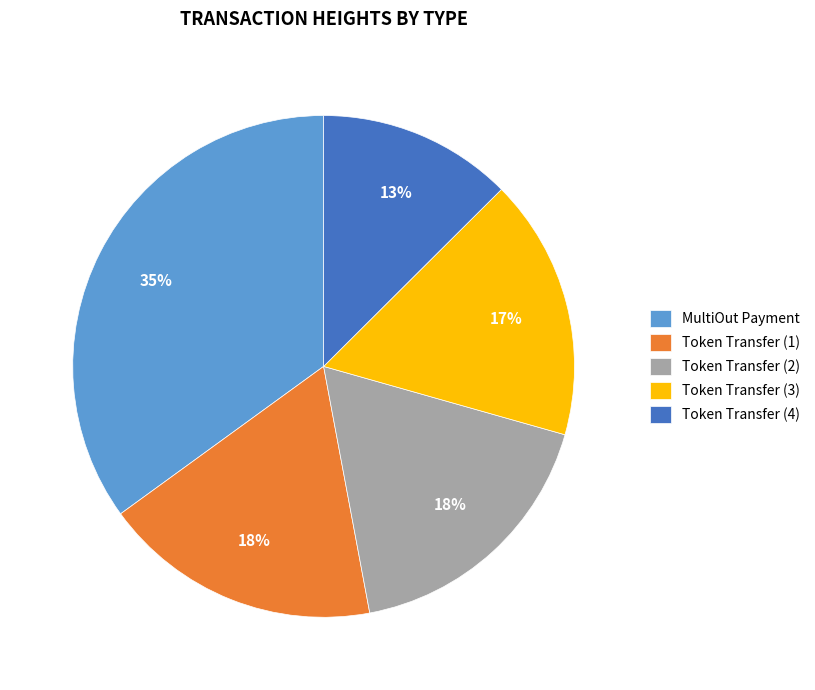

How many slices are in this pie chart?

5